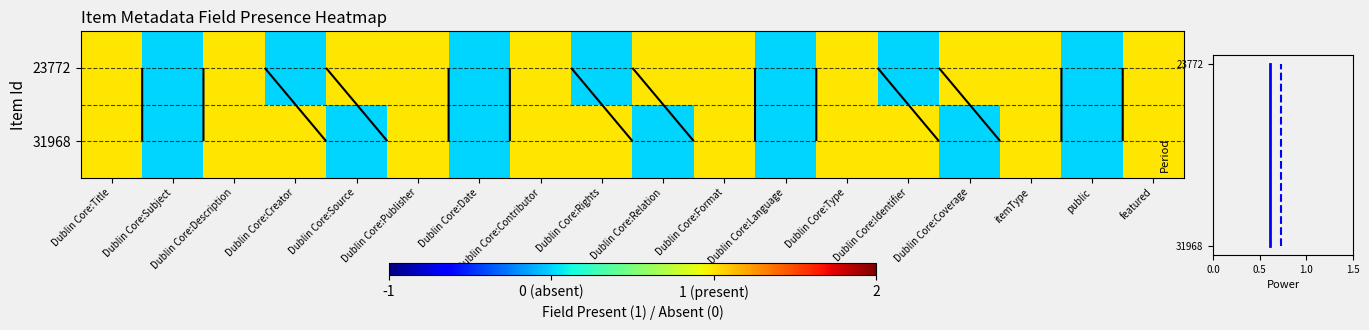

At which label does 23772 reach its peak?

Dublin Core:Title